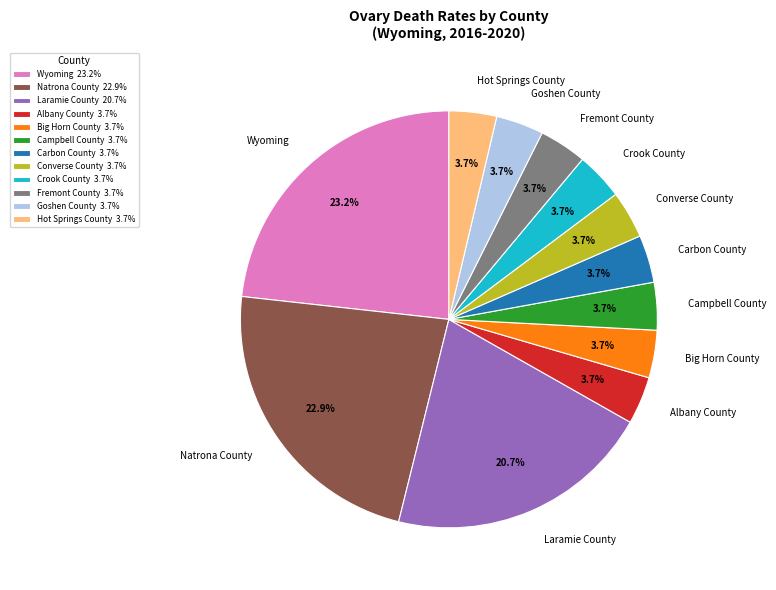

Approximately how many times larger is the value at Albany County compared to Goshen County?

1.0